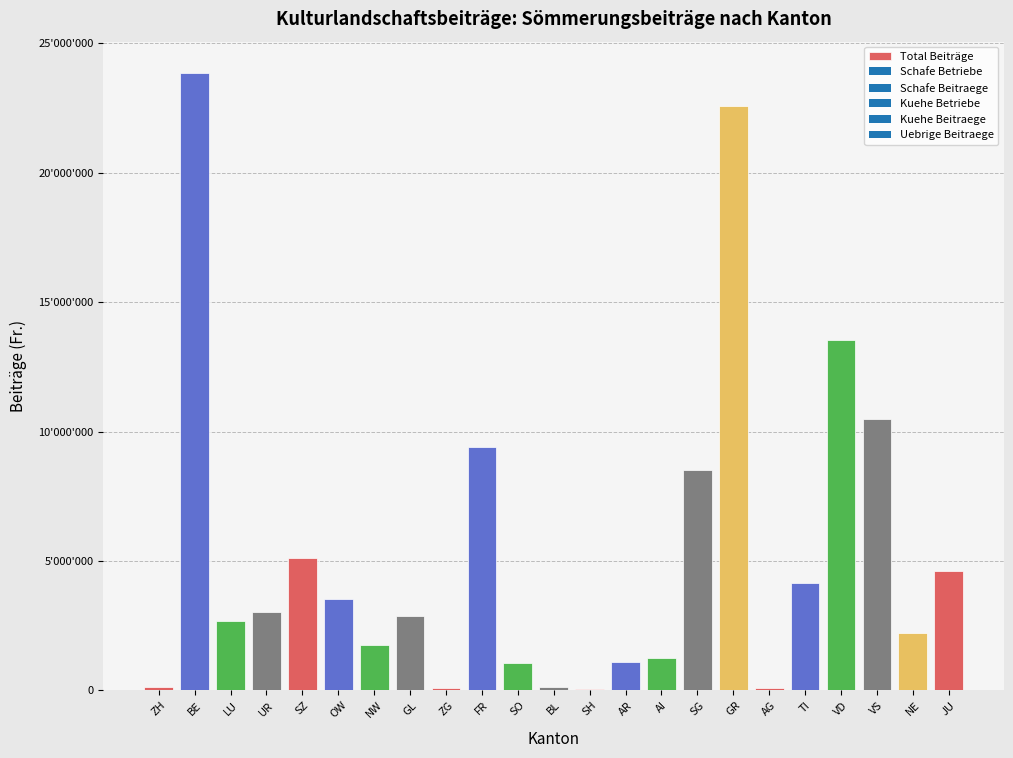

Count the number of values greater than 2887713.

11